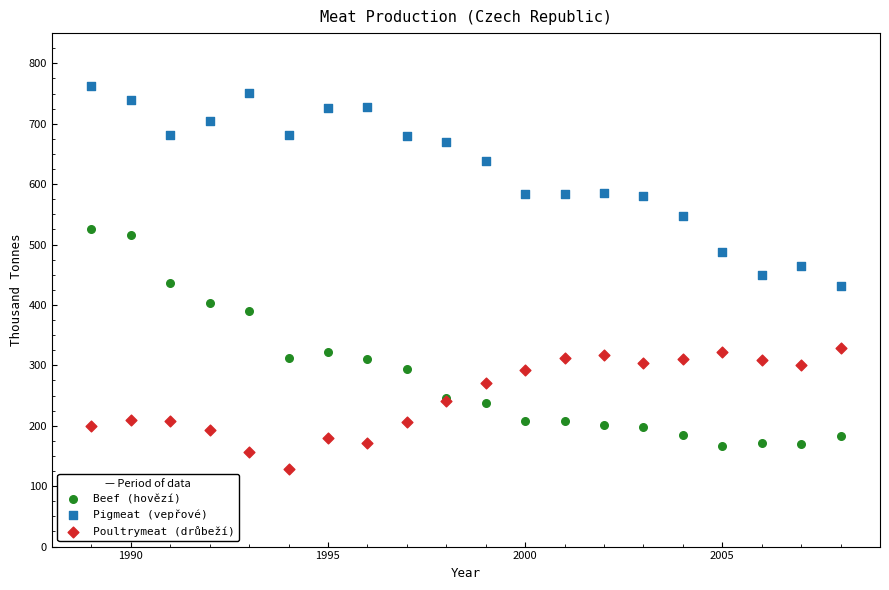

Which series contains the lowest Y value?

Poultrymeat (drůbeží)